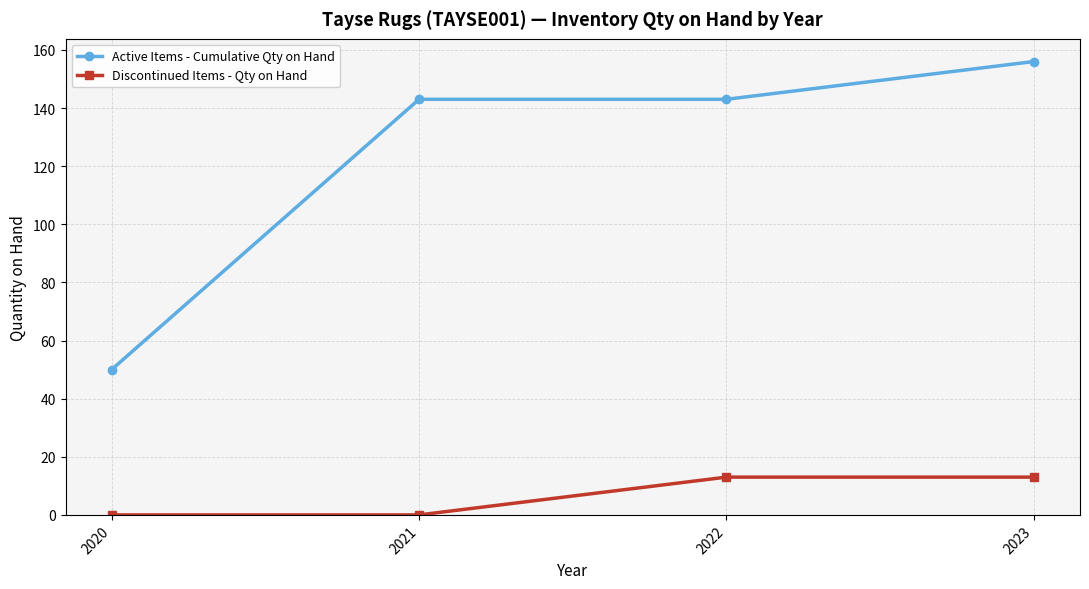

What is the difference between the Discontinued Items - Qty on Hand values at 2023 and 2021?

13